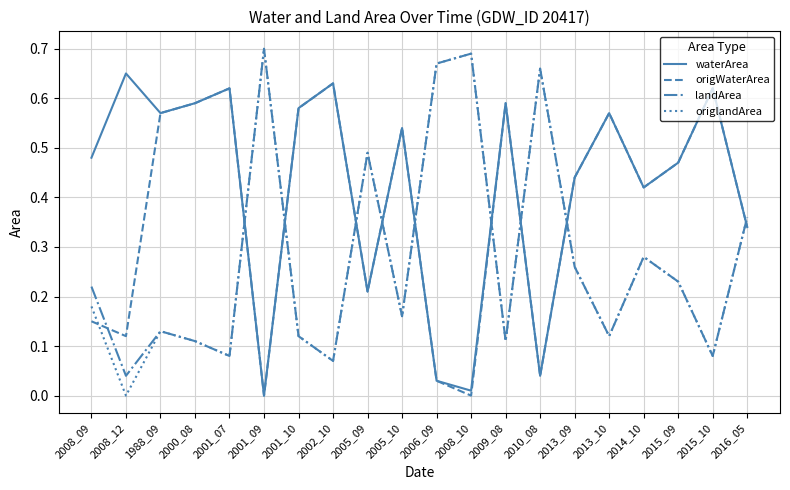

True or false: origlandArea and waterArea intersect in this chart.

True